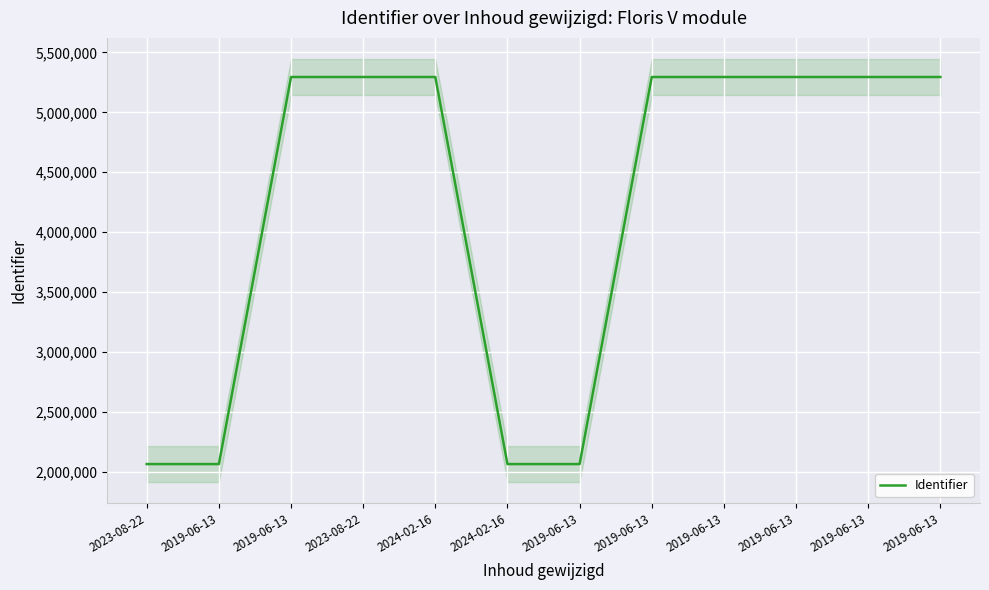

Reading left to right, what are all the values shown in this chart?

2063191	2063192	5294970	5294972	5294974	2063194	2063198	5294976	5294977	5294978	5294980	5294983